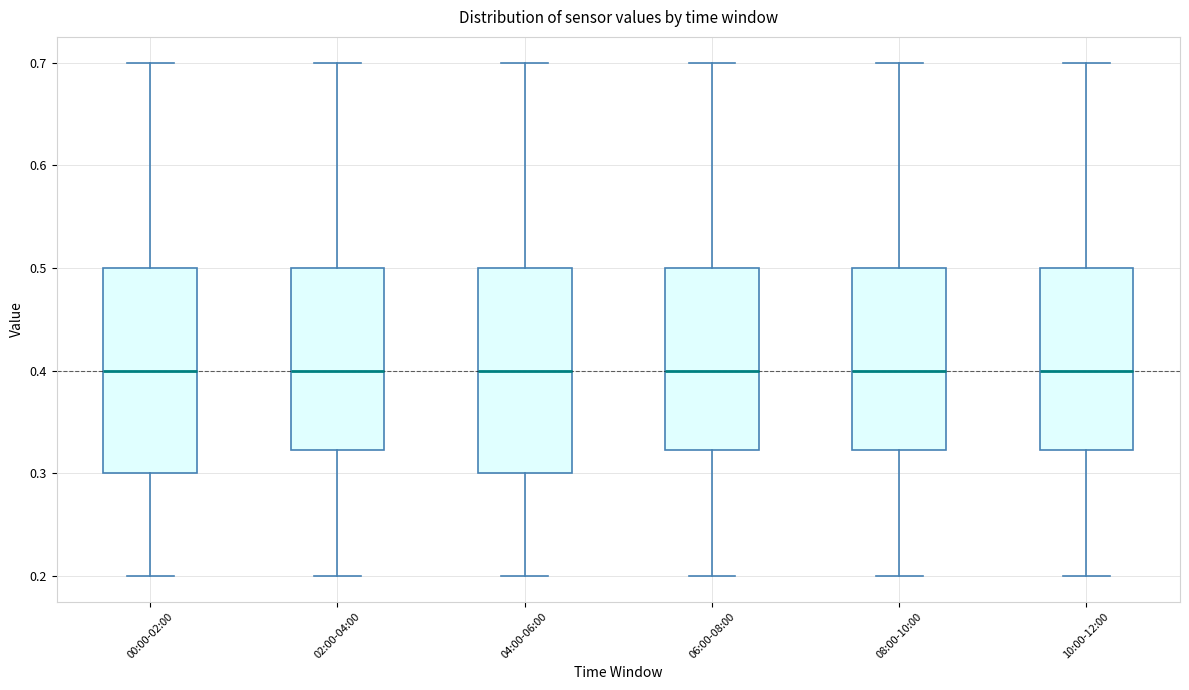

Reading left to right, read every box against the y-axis: the position of its median line, the range the box covers, and the ends of its whiskers. The values are not printed on the chart, so give them approximately, as read against the axis.

00:00-02:00: median 0.40, box 0.30 to 0.50, whiskers 0.20 to 0.70
02:00-04:00: median 0.40, box 0.32 to 0.50, whiskers 0.20 to 0.70
04:00-06:00: median 0.40, box 0.30 to 0.50, whiskers 0.20 to 0.70
06:00-08:00: median 0.40, box 0.32 to 0.50, whiskers 0.20 to 0.70
08:00-10:00: median 0.40, box 0.32 to 0.50, whiskers 0.20 to 0.70
10:00-12:00: median 0.40, box 0.32 to 0.50, whiskers 0.20 to 0.70